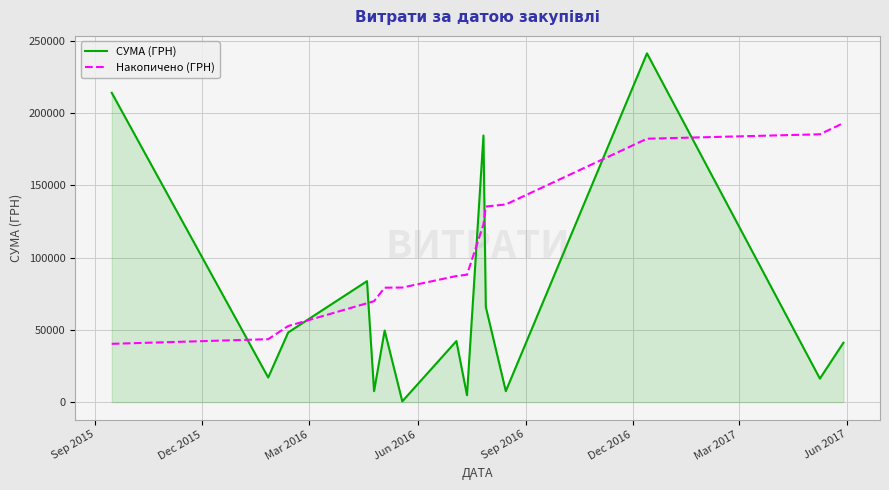

List the series in order of their peak value, highest first.

СУМА (ГРН), Накопичено (ГРН)